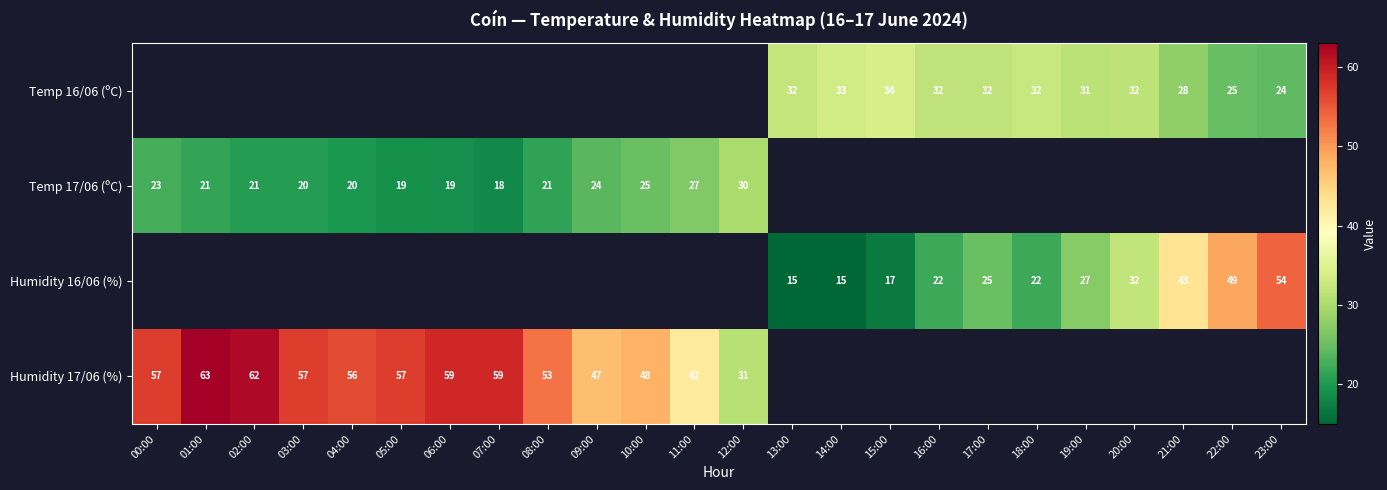

True or false: Temp 16/06 (ºC) has a value of 25.0 at 22:00.

True